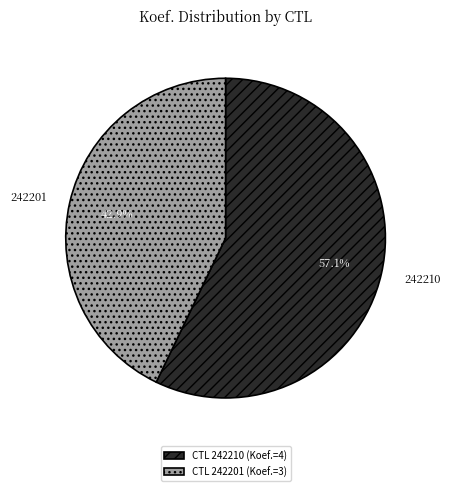

Do 242210 and 242201 together represent more than half of the pie?

Yes